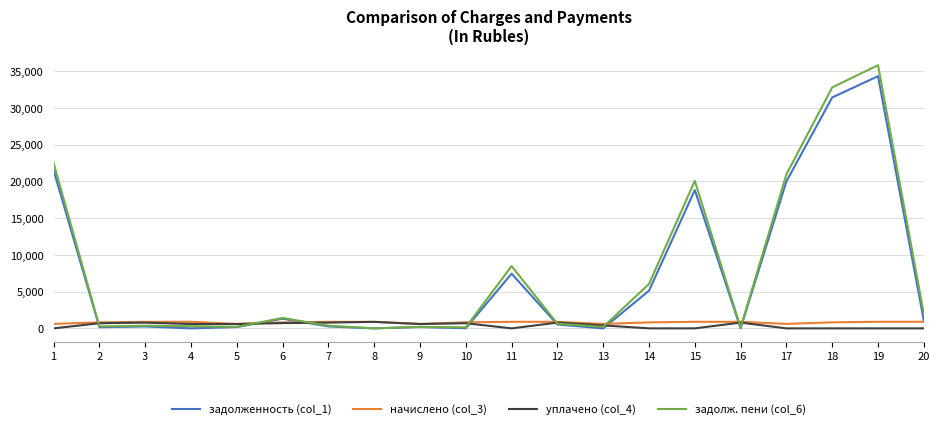

Which series has the largest range (max minus min)?

задолж. пени (col_6)